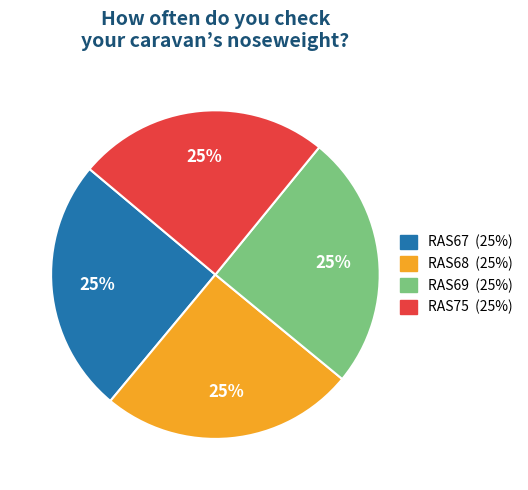

What is the ratio of the value at RAS68 to the value at RAS67?

1.0